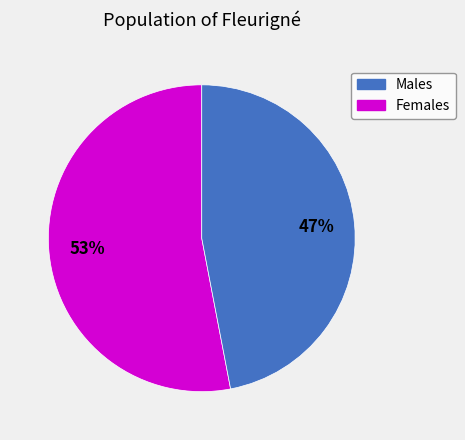

To the nearest percent, what is the difference between the largest and smallest slice percentages?

6%